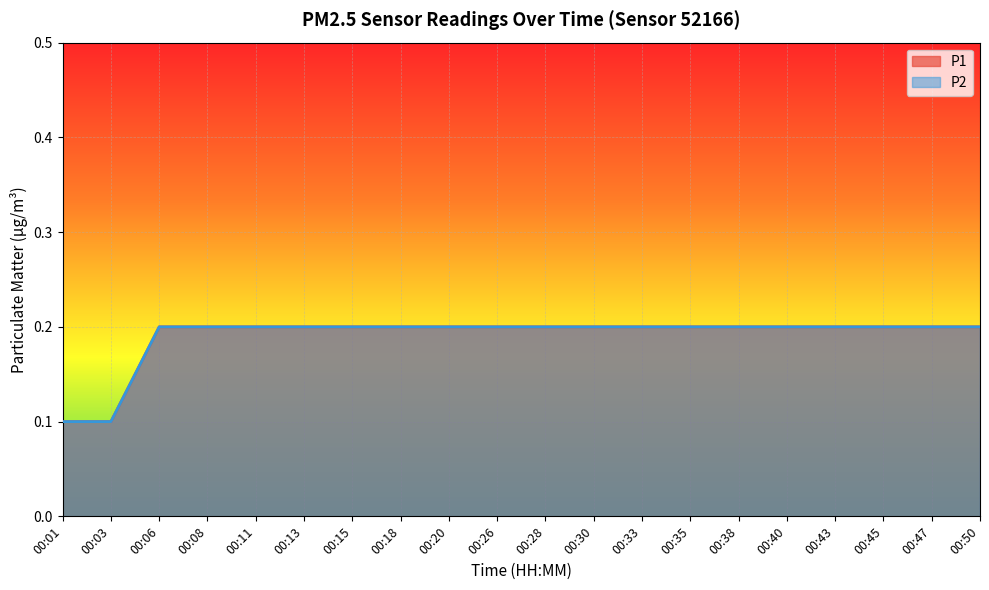

What is the minimum value shown in the chart?

0.1